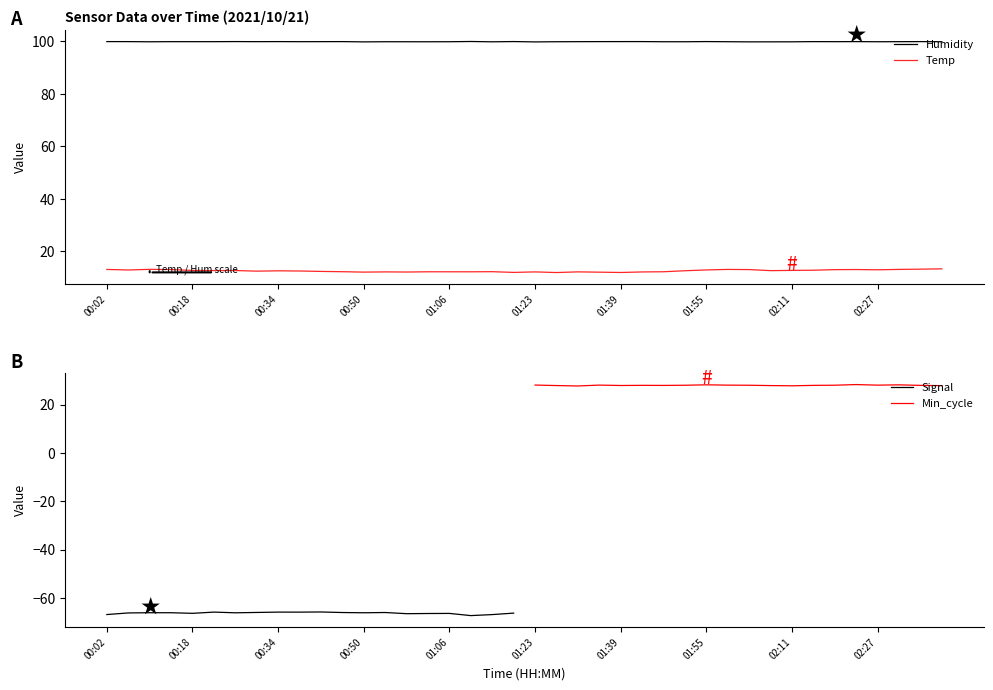

Which series has the largest total across all categories?

Humidity